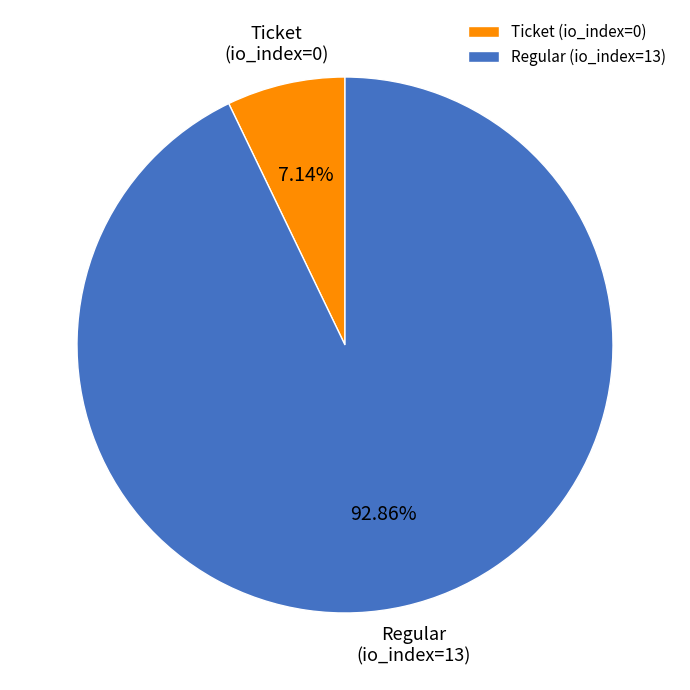

Between Ticket (io_index=0) and Regular (io_index=13), which is larger?

Regular (io_index=13)